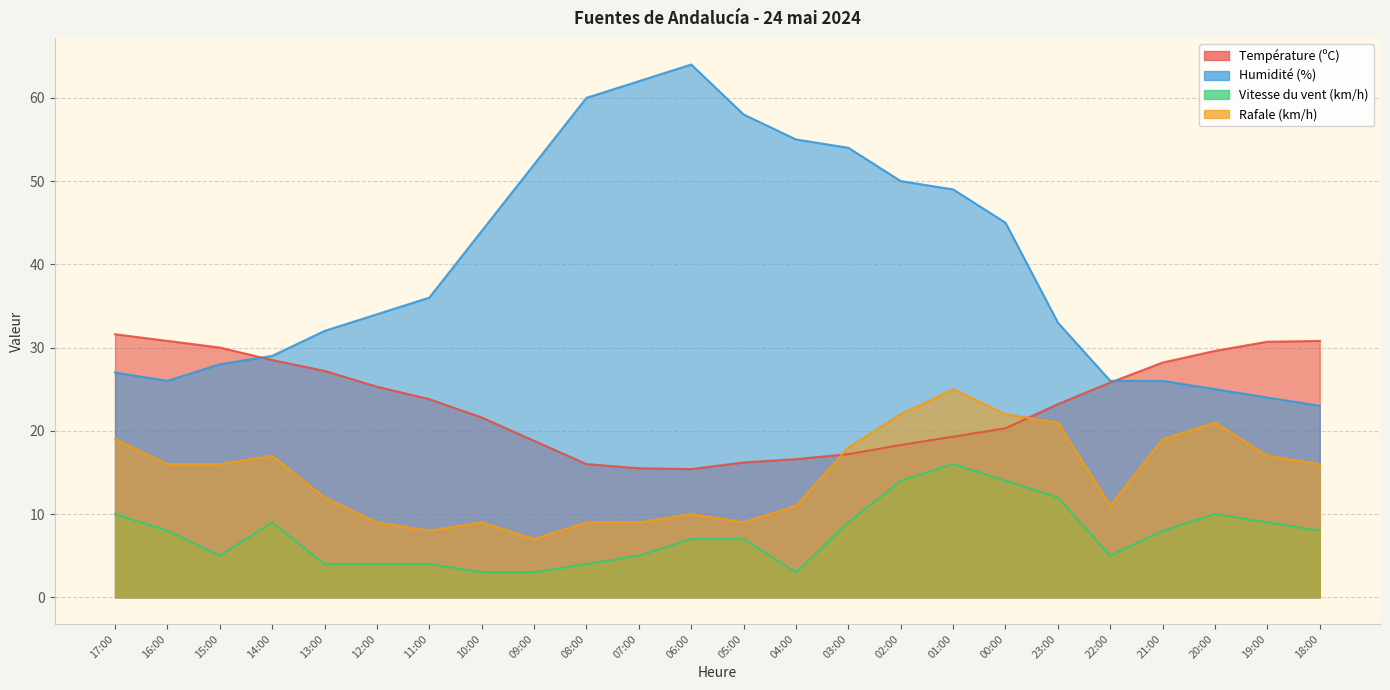

How many interior local valleys does the Rafale (km/h) series have?

4